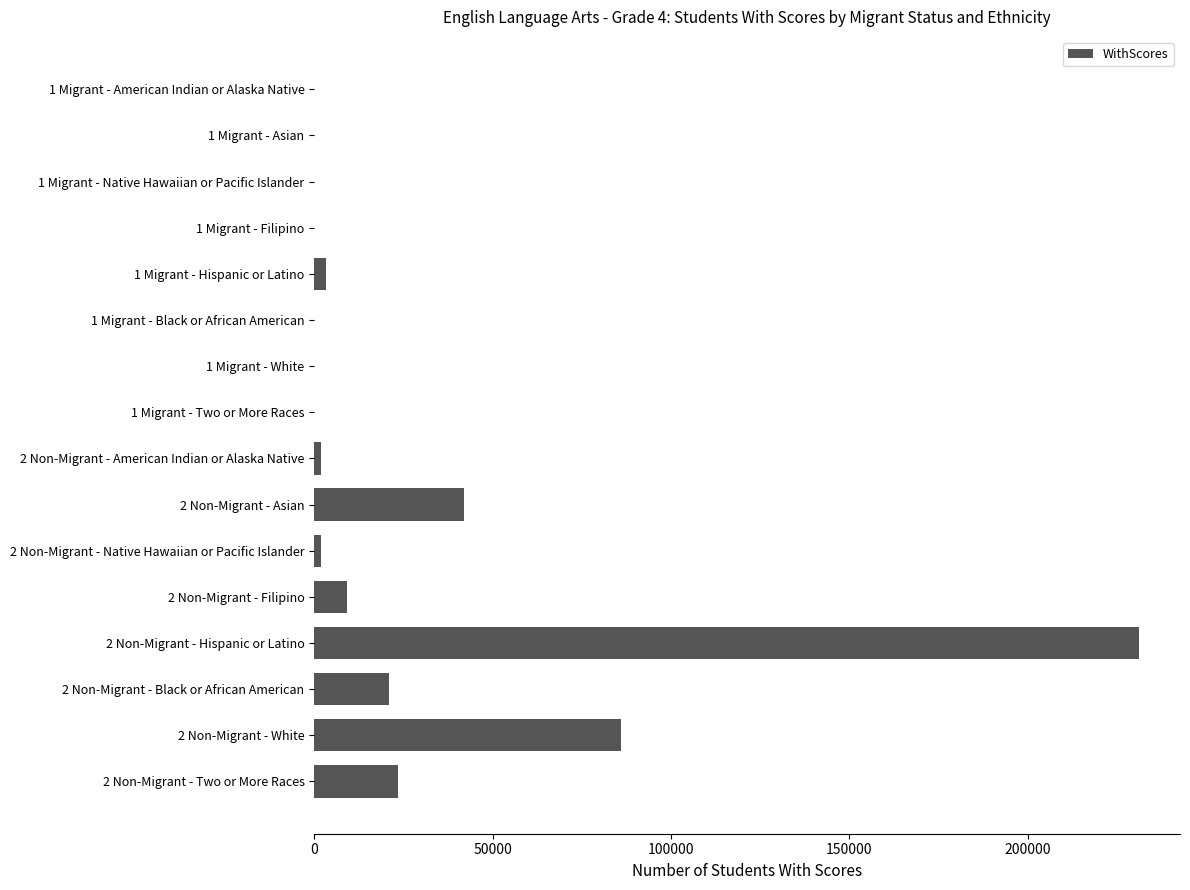

Are the bars horizontal?

Yes